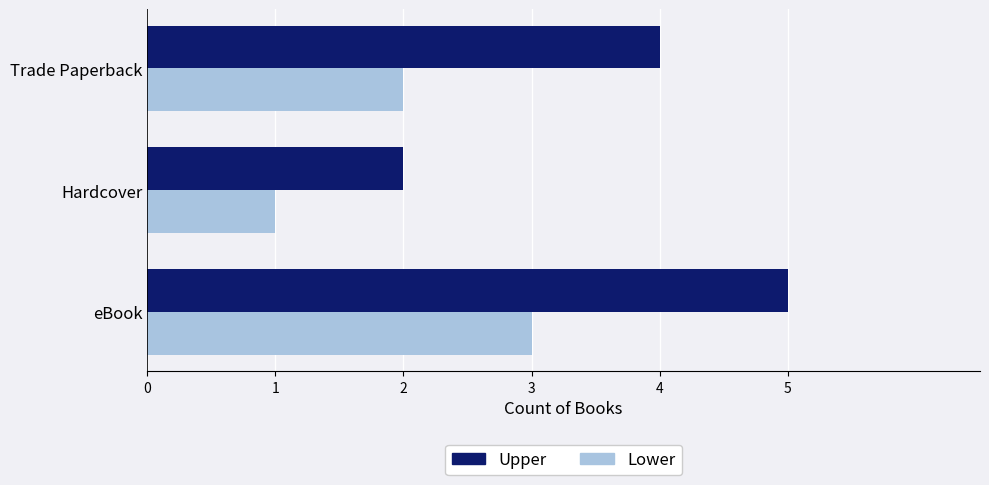

How many series are shown in this chart?

2